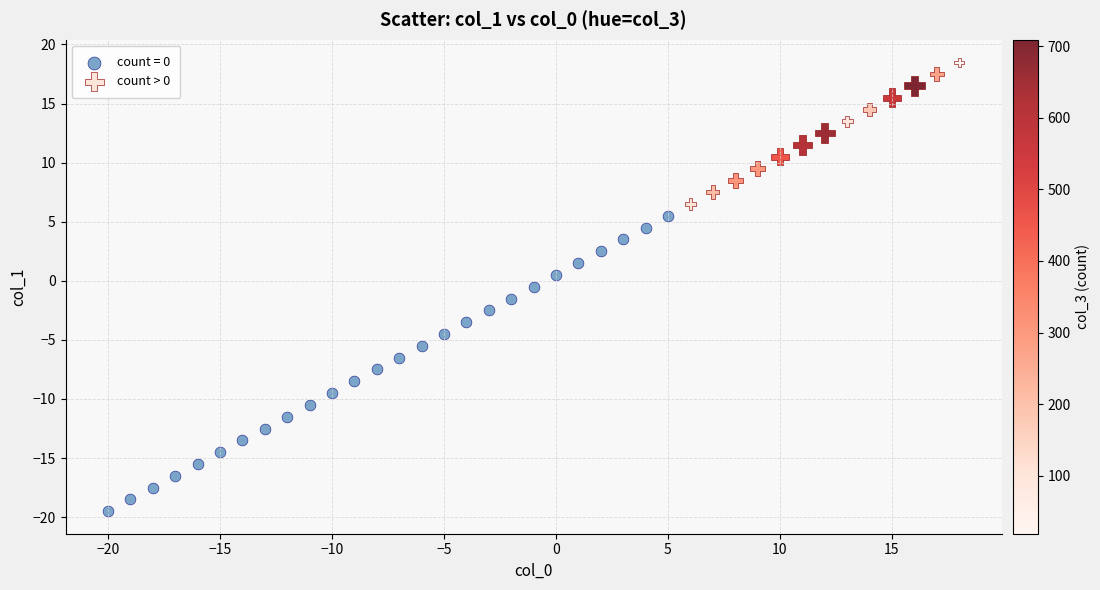

Which series has the widest spread of Y values?

count = 0